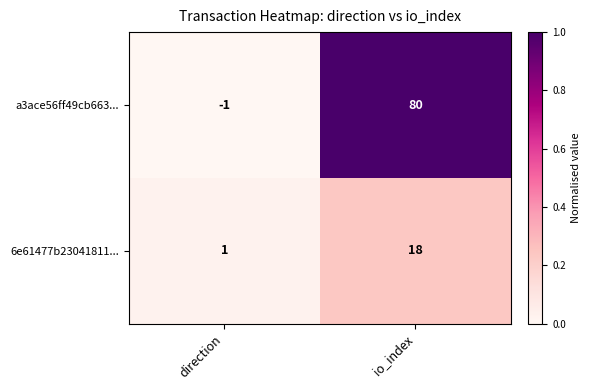

Which category has the highest value in the a3ace56ff49cb663... series?

io_index